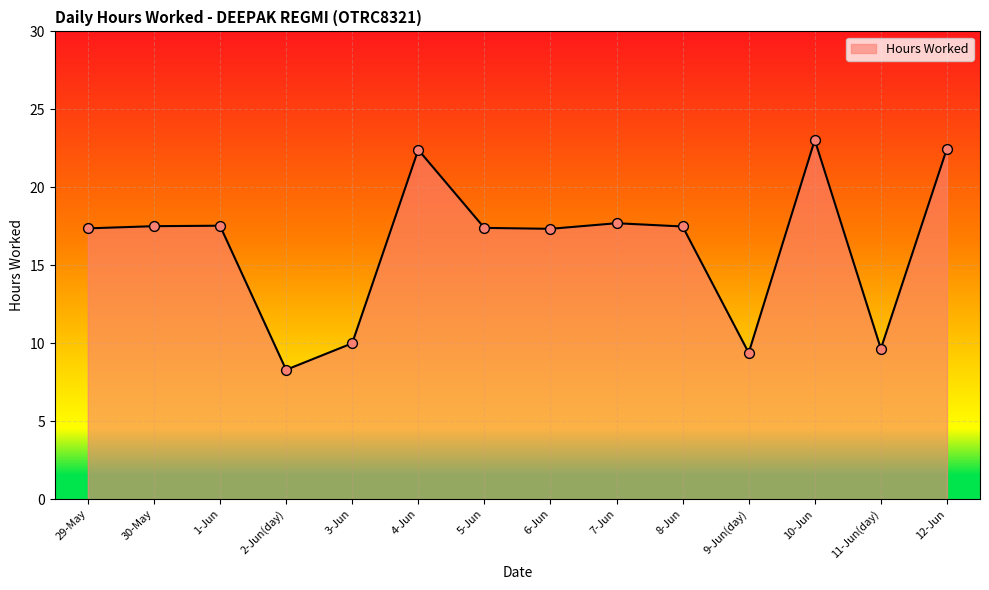

What is the ratio of the value at 3-Jun to the value at 4-Jun?

0.4